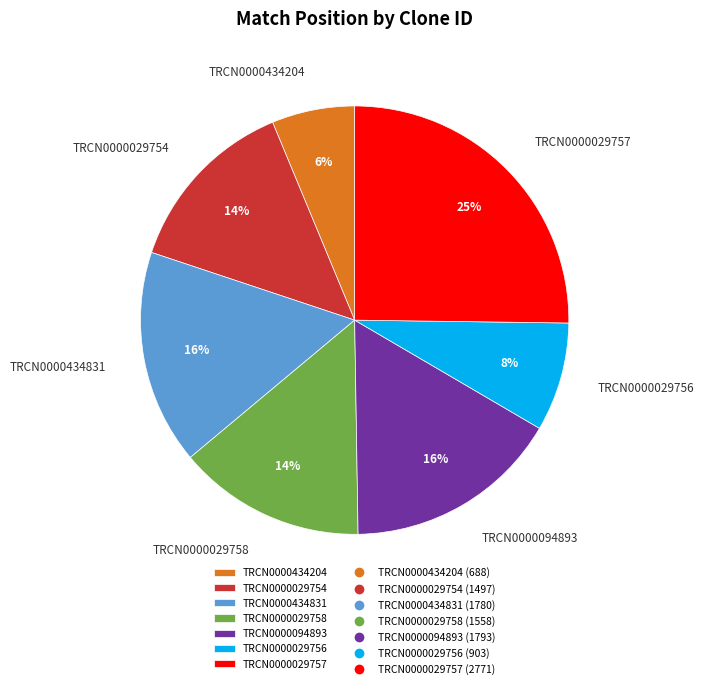

Does TRCN0000094893 represent more than half of the total?

No